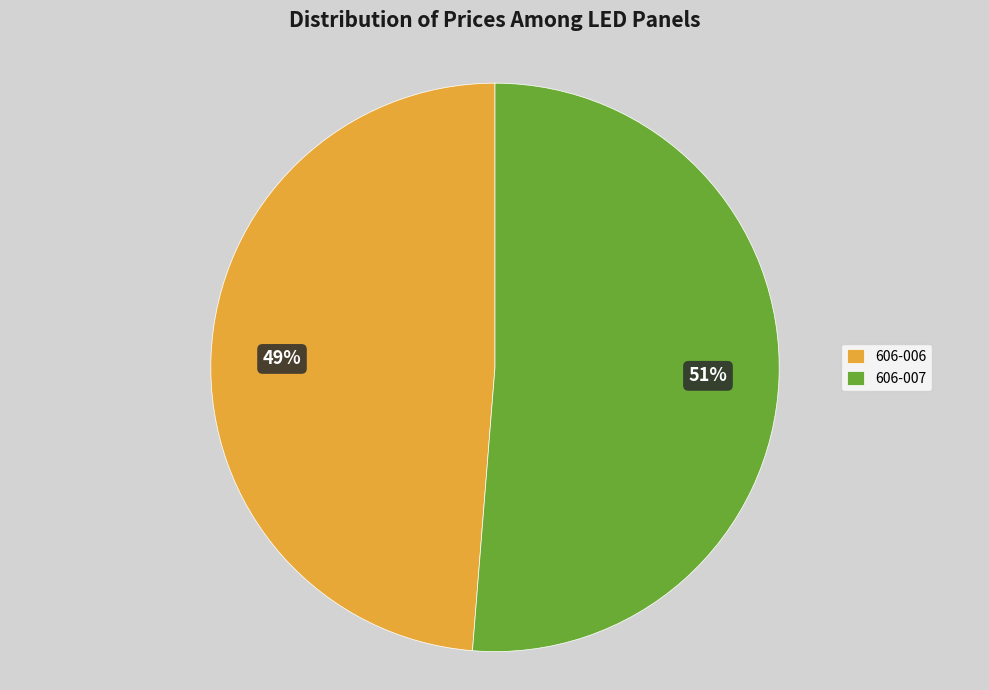

How many segments does this pie chart have?

2